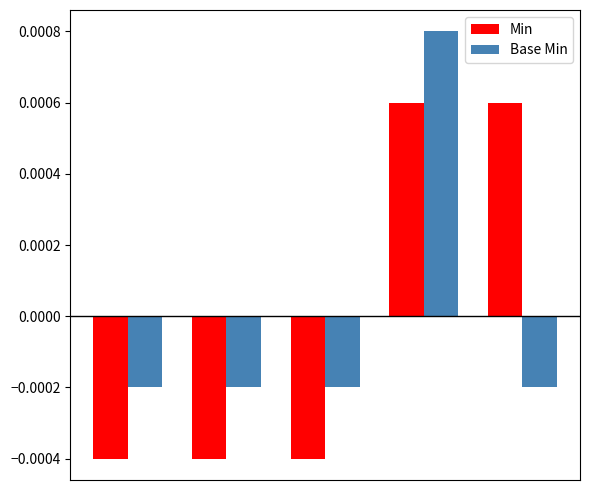

How many bars are there in total?

10